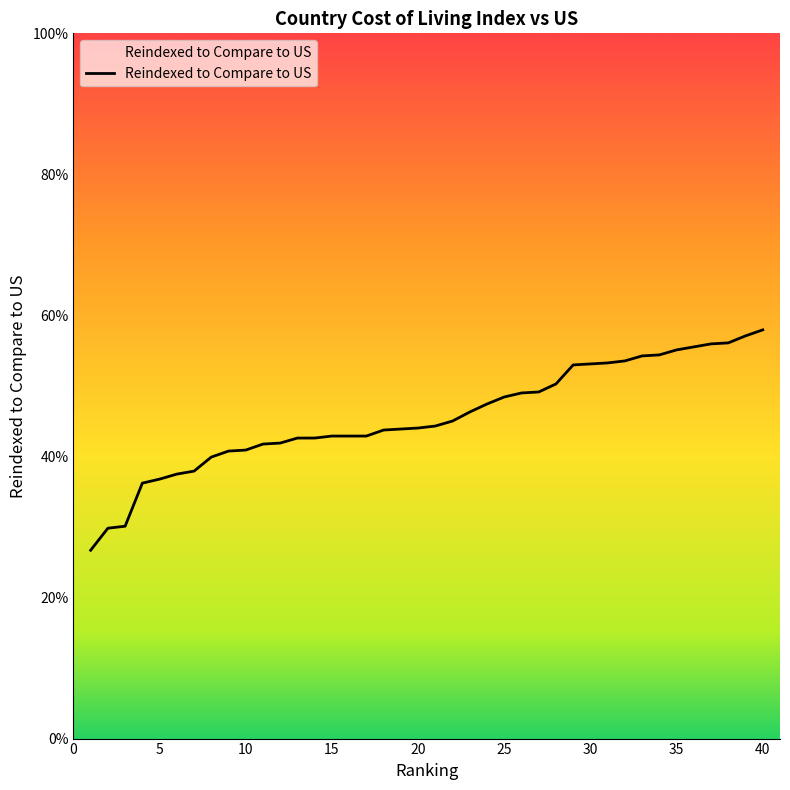

Rank the categories by value from lowest to highest.

1, 2, 3, 4, 5, 6, 7, 8, 9, 10, 11, 12, 13, 14, 15, 16, 17, 18, 19, 20, 21, 22, 23, 24, 25, 26, 27, 28, 29, 30, 31, 32, 33, 34, 35, 36, 37, 38, 39, 40